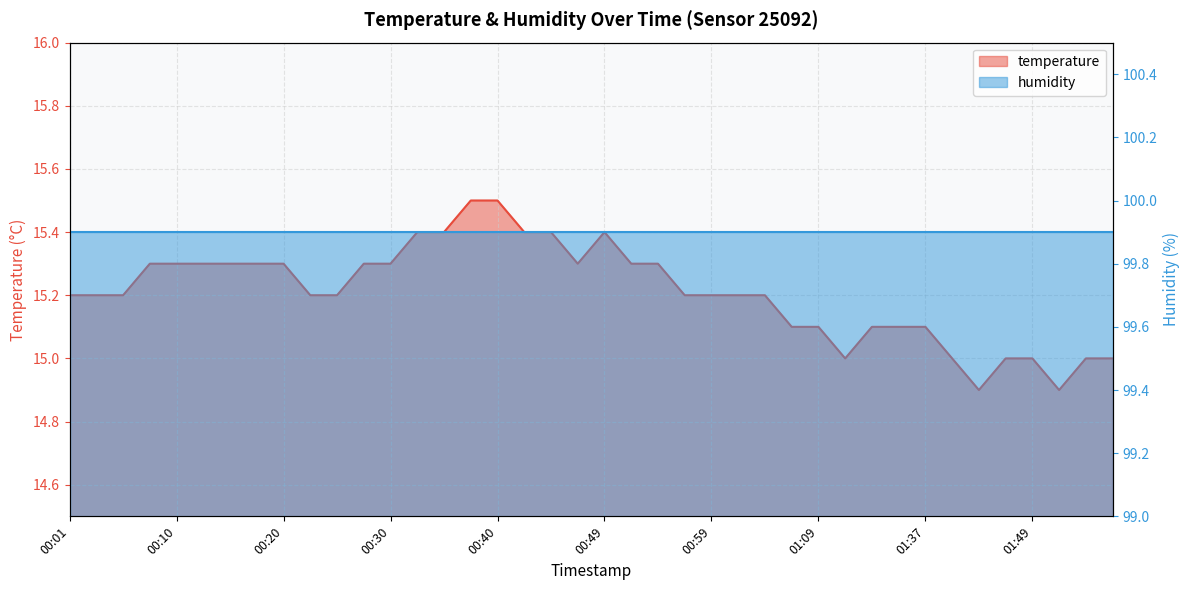

What position from the right is 00:47?

21